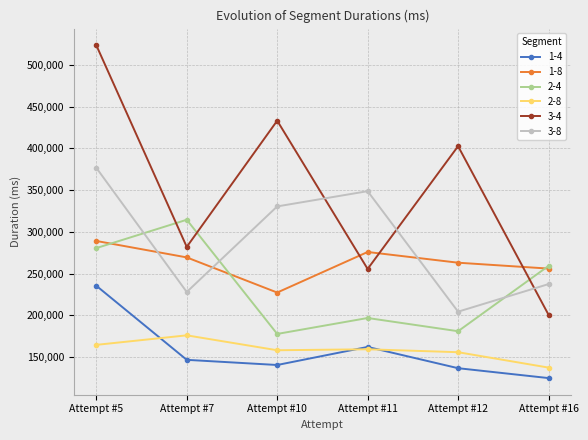

True or false: 1-4 and 3-4 intersect in this chart.

False